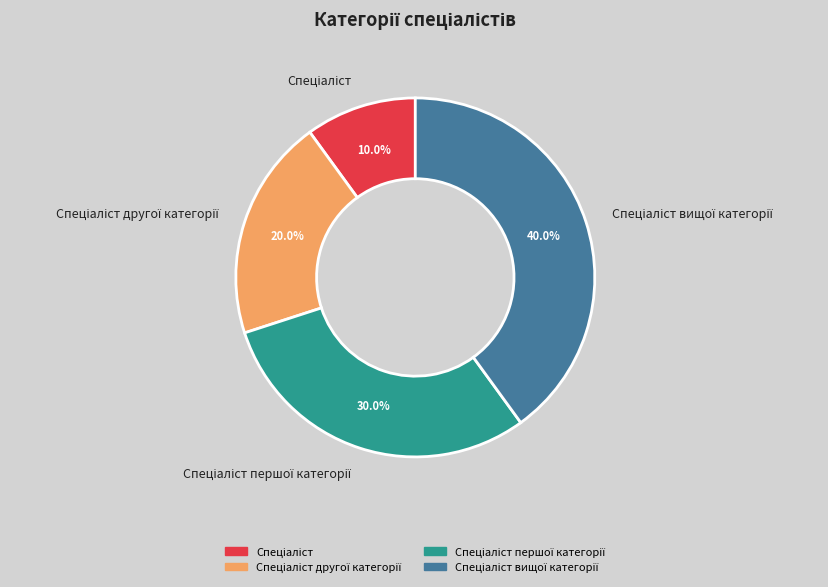

Is there any slice that represents more than half of the pie?

No